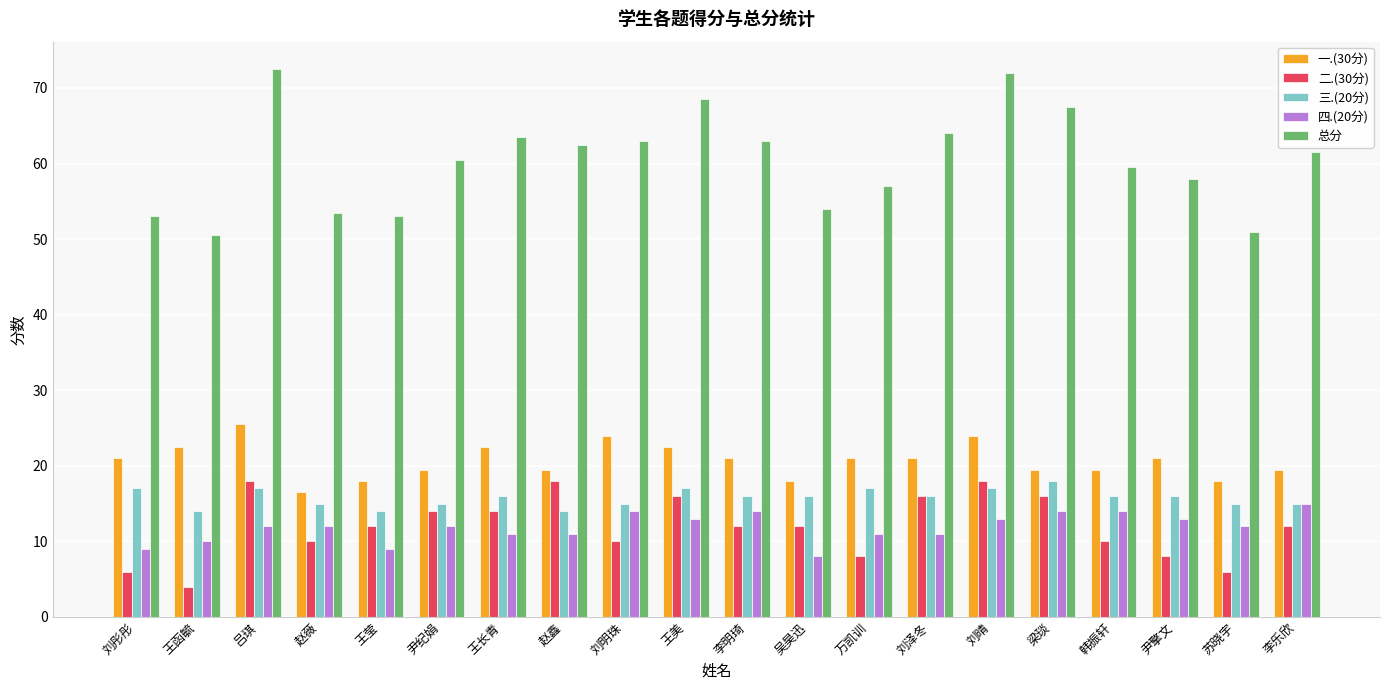

Which series has the largest range (max minus min)?

总分